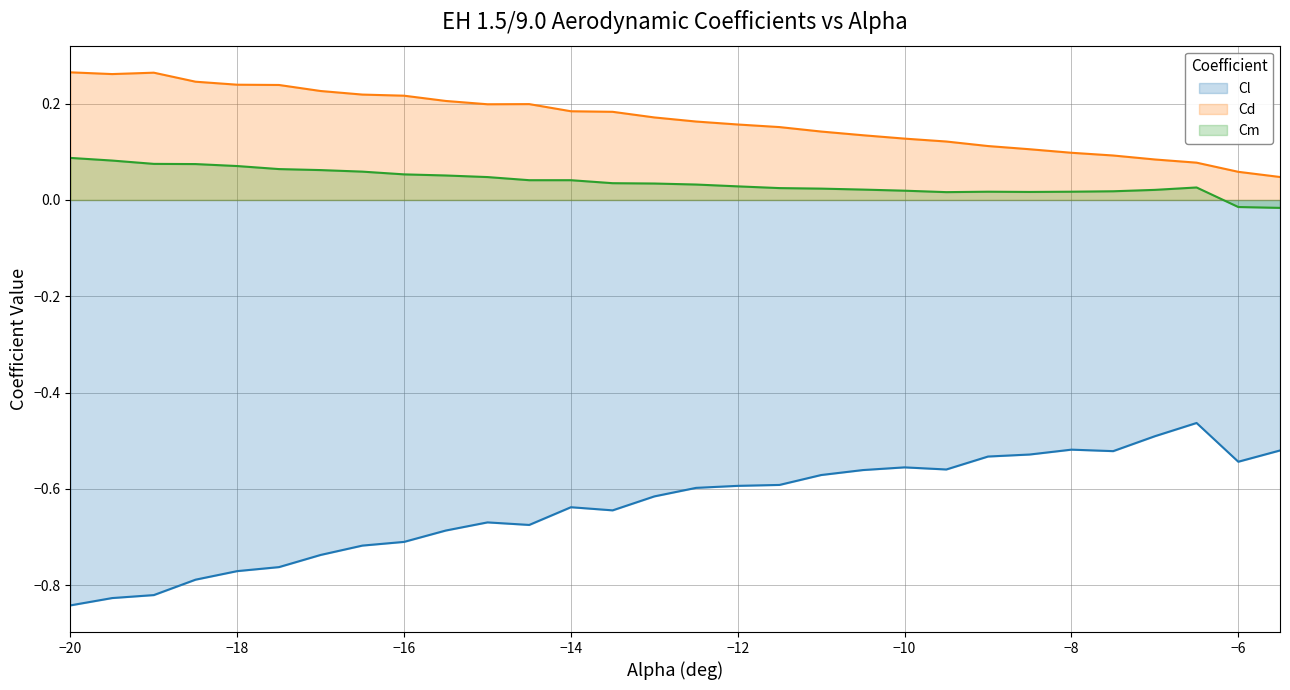

At which label does Cm first exceed 0?

−20